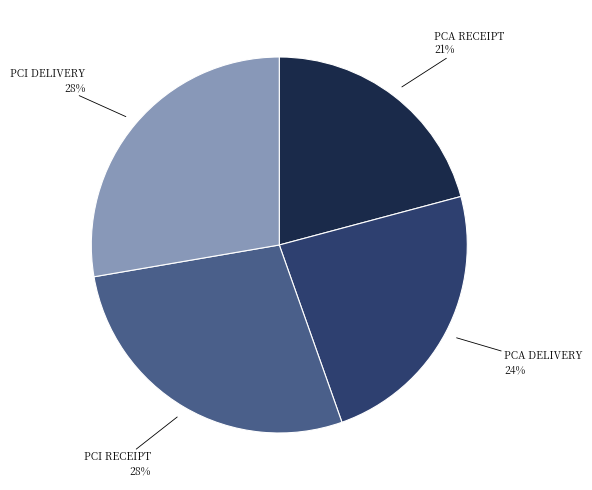

To the nearest percent, what is the difference between the largest and smallest slice percentages?

7%